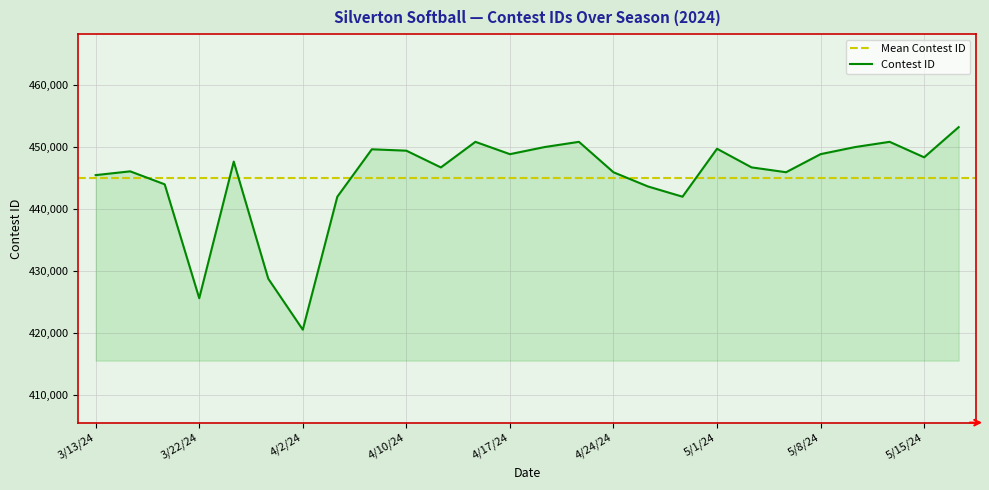

At which category does the data reach its first local valley?

3/22/24